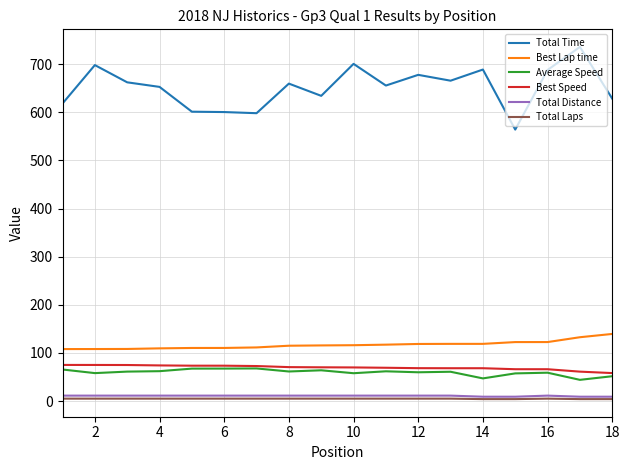

Does the chart have visible grid lines?

Yes